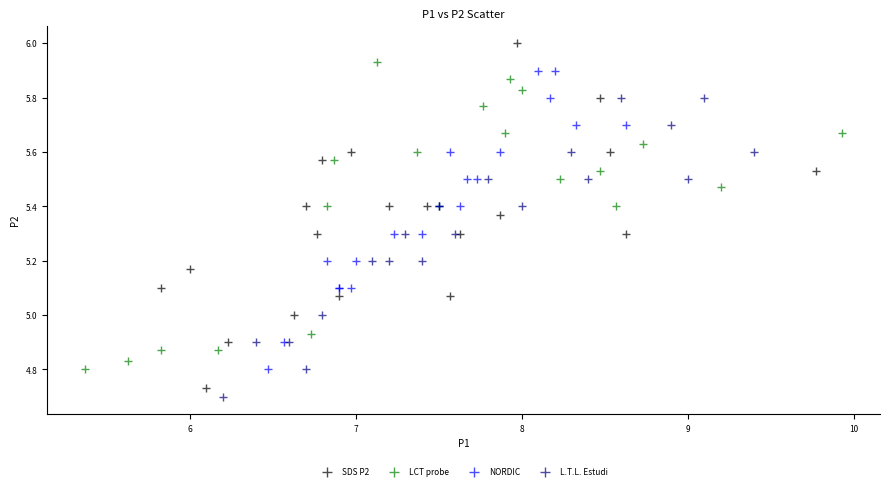

Which series reaches the maximum Y coordinate?

SDS P2